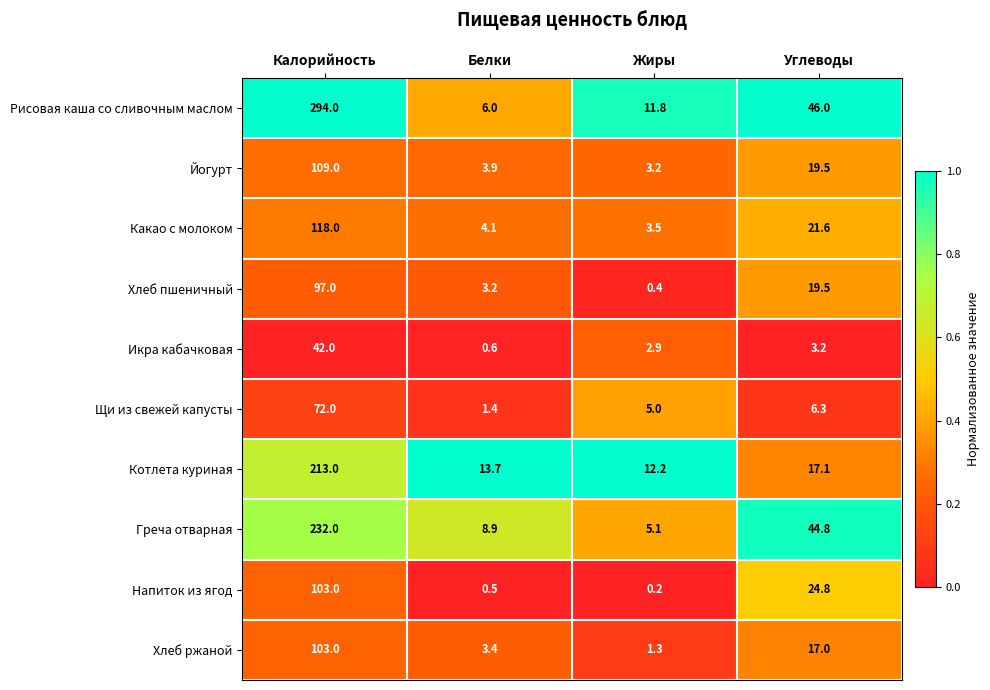

Which series has the largest total across all categories?

Рисовая каша со сливочным маслом